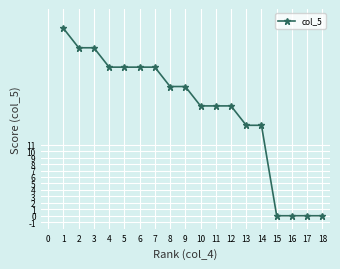

Is it true that the value at 9 is 20?

True